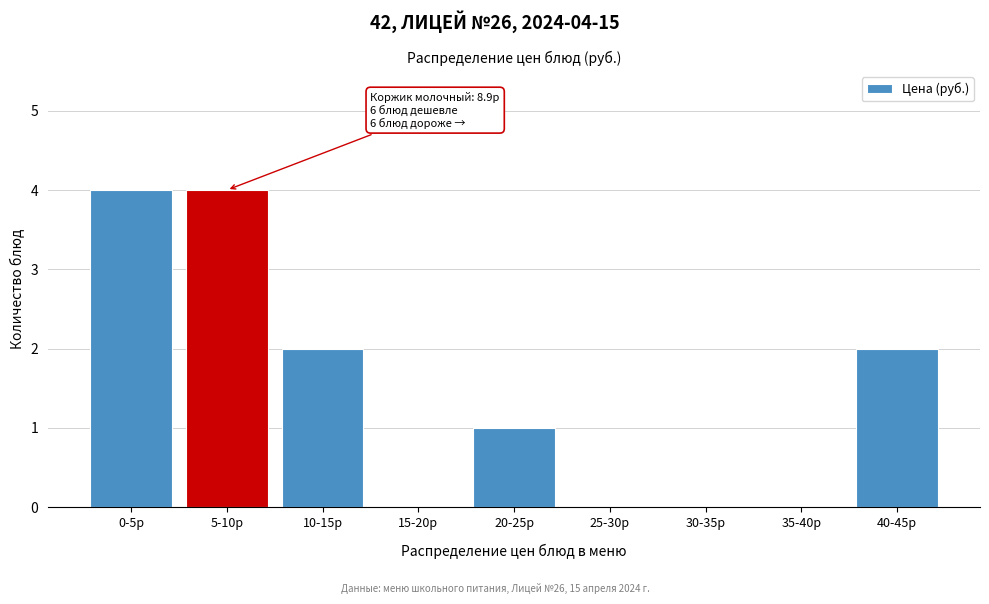

Reading left to right, list all the values displayed in this chart.

0-5р=4	5-10р=4	10-15р=2	15-20р=0	20-25р=1	25-30р=0	30-35р=0	35-40р=0	40-45р=2